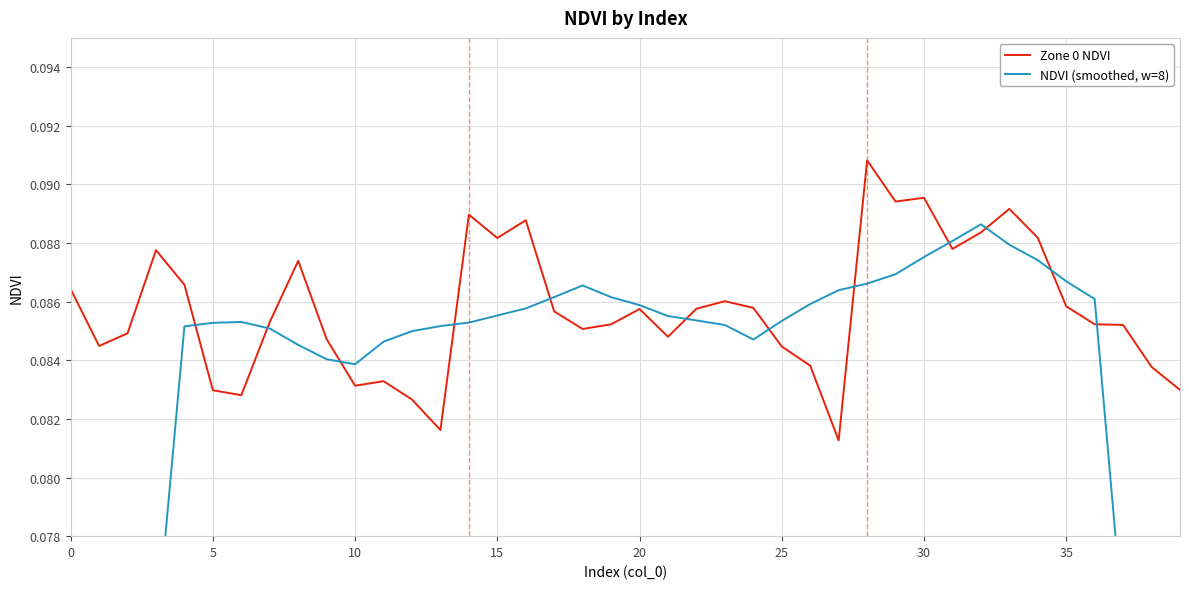

What is the minimum value for Zone 0 NDVI?

0.1